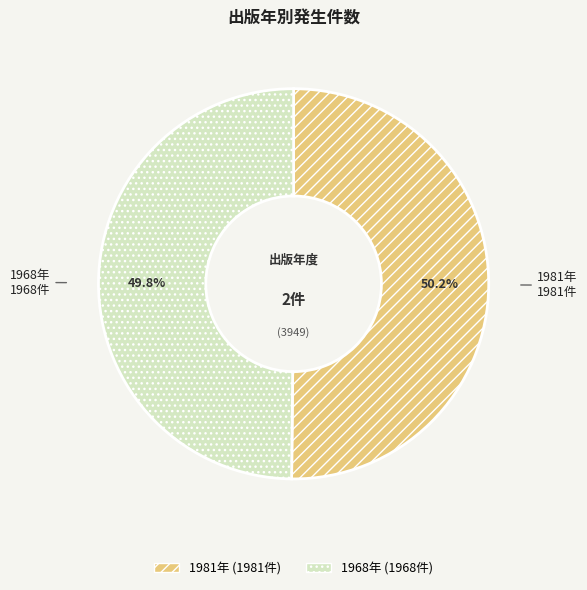

Does any single category account for the majority?

Yes